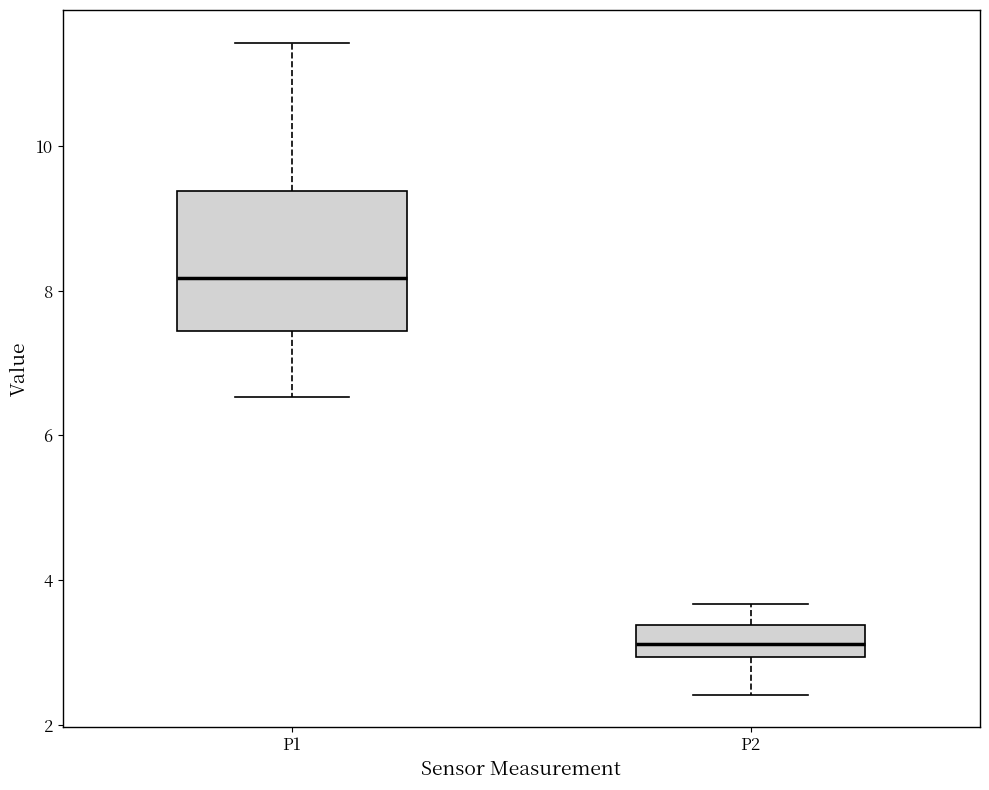

Where does the upper whisker of the box for P2 end on the y-axis? The values are not printed on the chart, so give them approximately, as read against the axis.

3.6